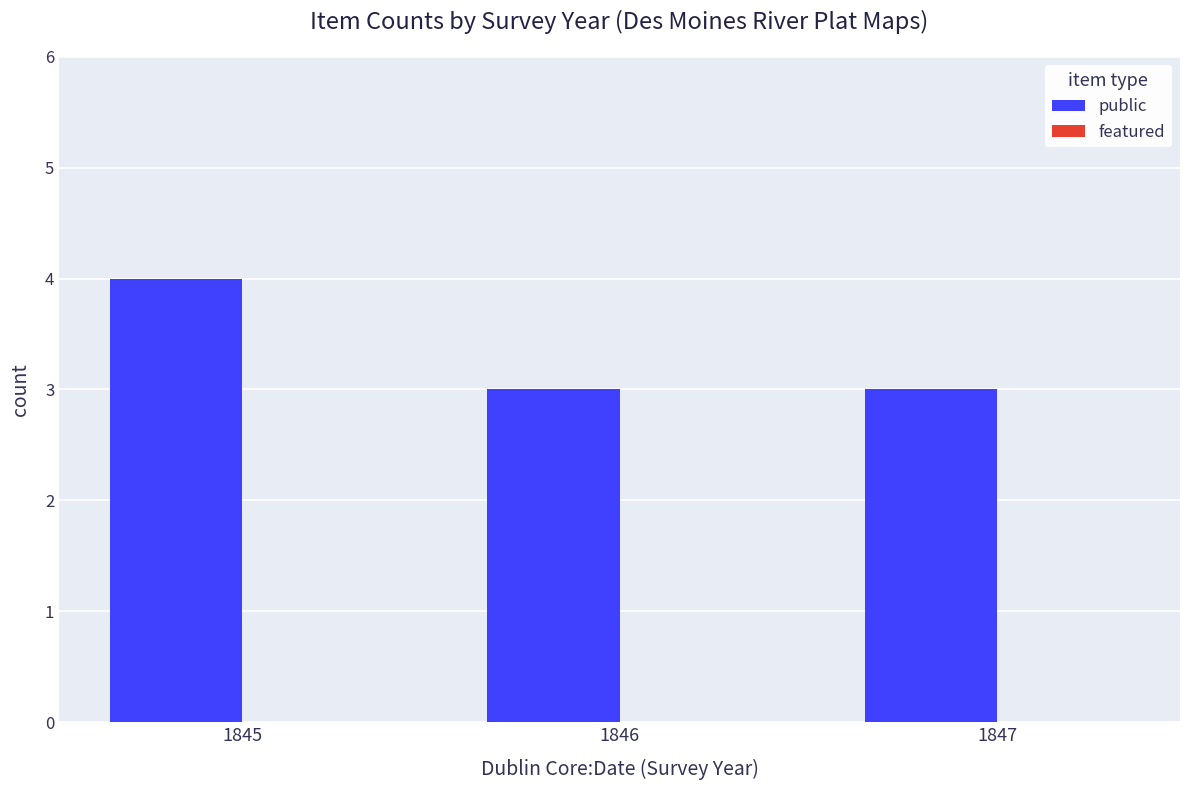

What is the smallest value displayed?

3